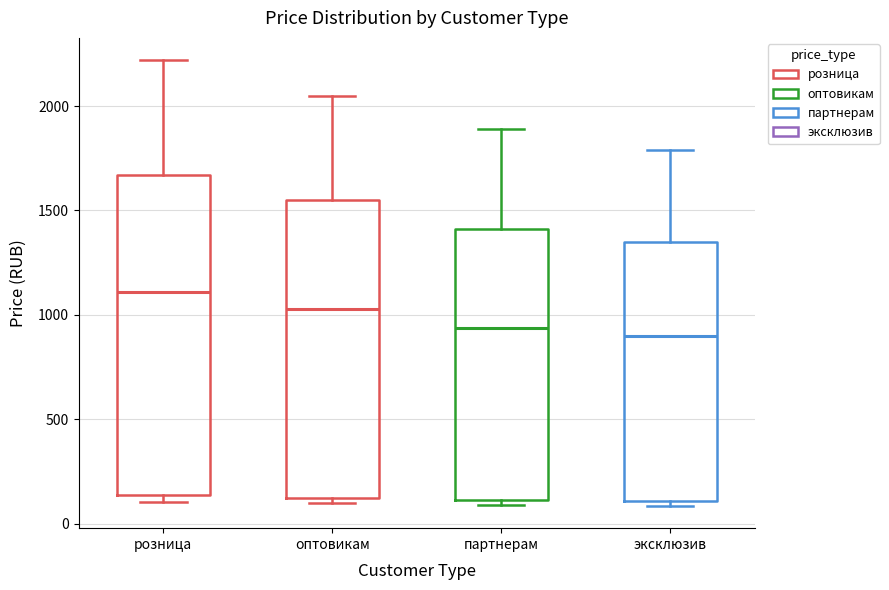

Comparing the boxes themselves (not the whiskers), which one is the tallest?

розница